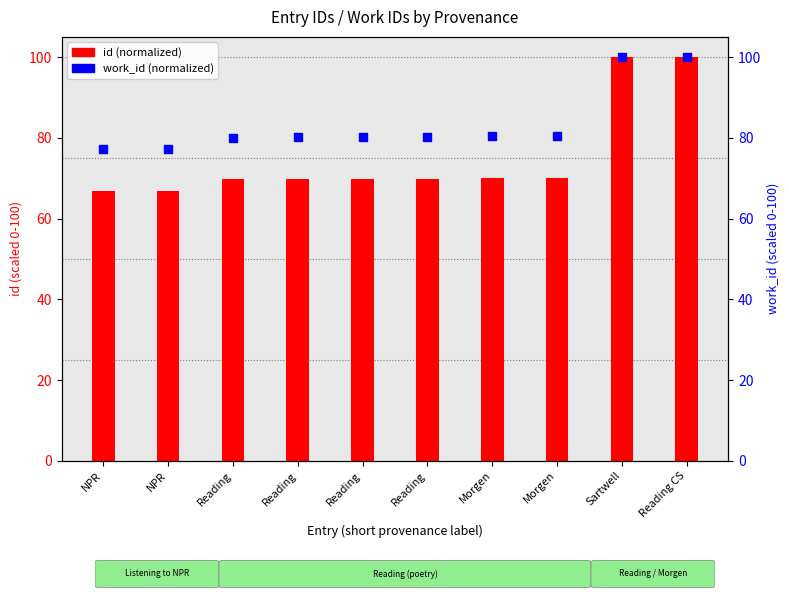

Is the value of work_id (normalized) at NPR greater than the value of id (normalized) at NPR?

Yes